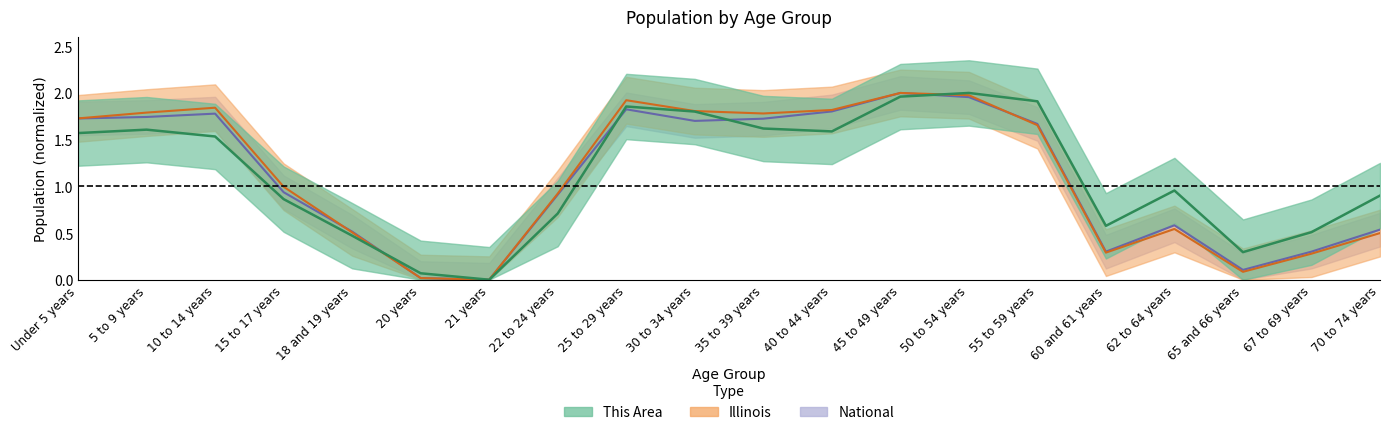

Is it true that This Area equals 0.8 at 21 years?

False